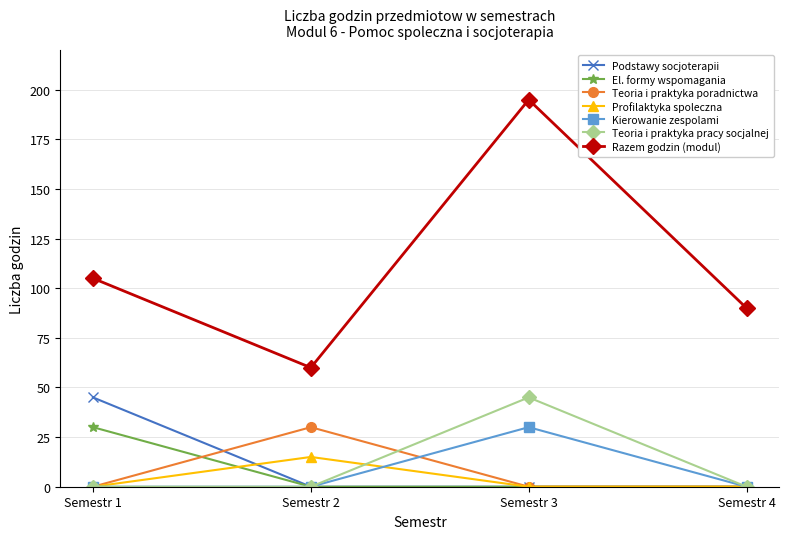

True or false: Podstawy socjoterapii and Razem godzin (modul) intersect in this chart.

False